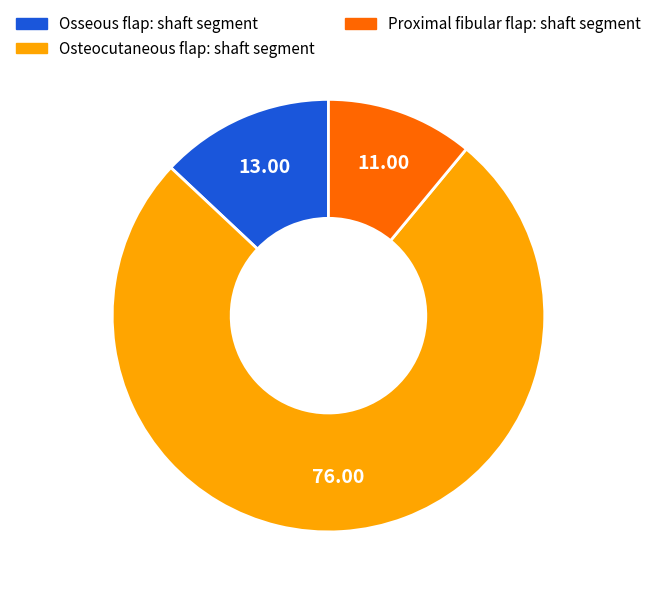

What is the largest slice in the pie chart?

Osteocutaneous flap: shaft segment